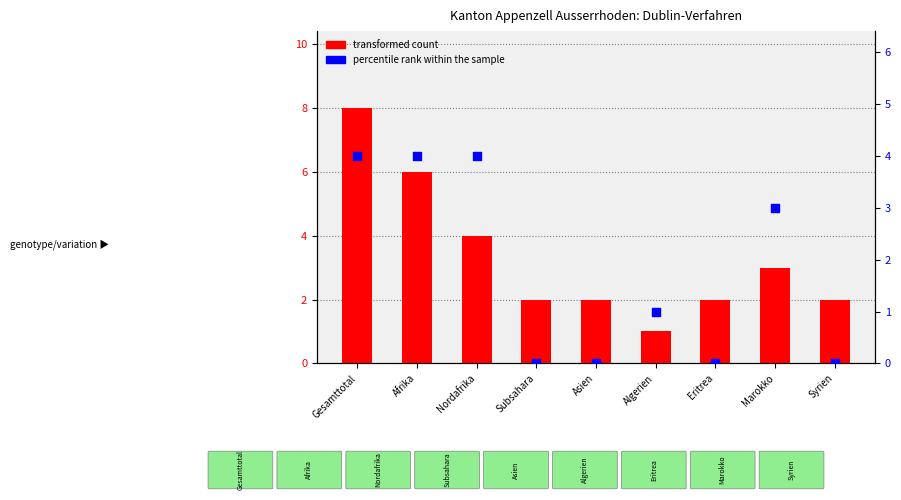

At how many categories does at least one series exceed 6?

1